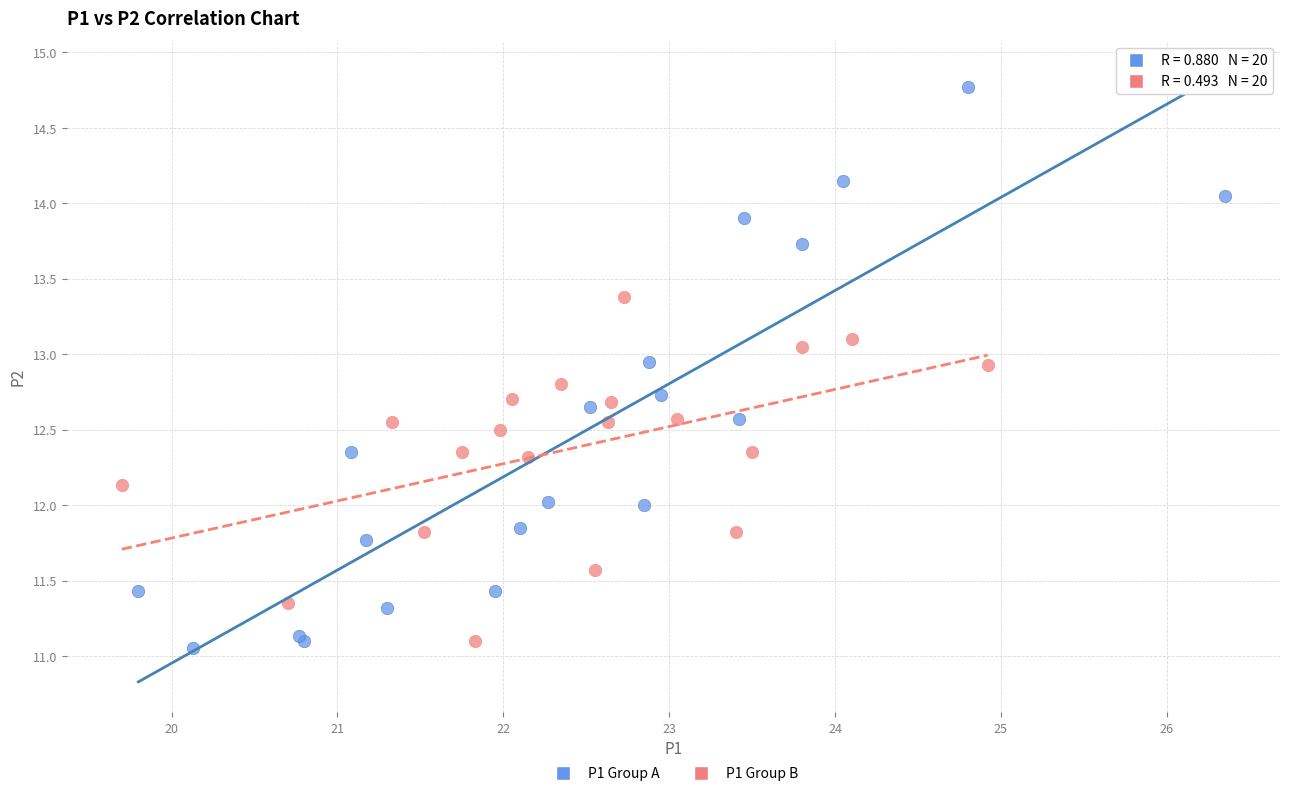

Which series has the widest spread of Y values?

P1 Group A